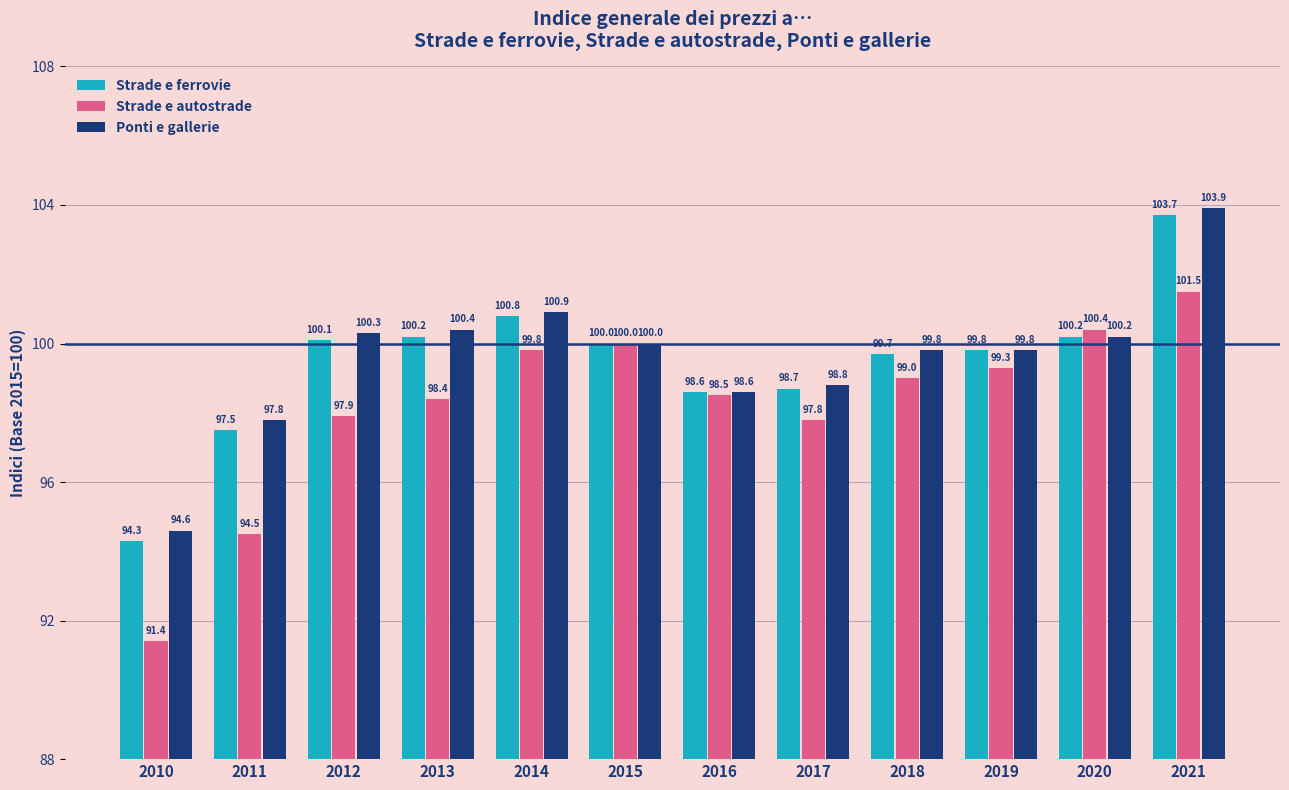

At how many categories does at least one series exceed 94?

12